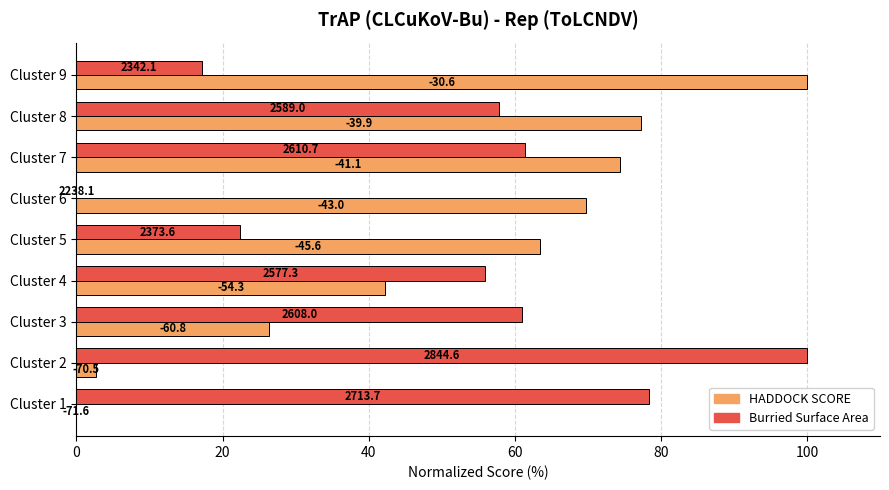

What are all the series names shown in the legend?

HADDOCK SCORE, Burried Surface Area